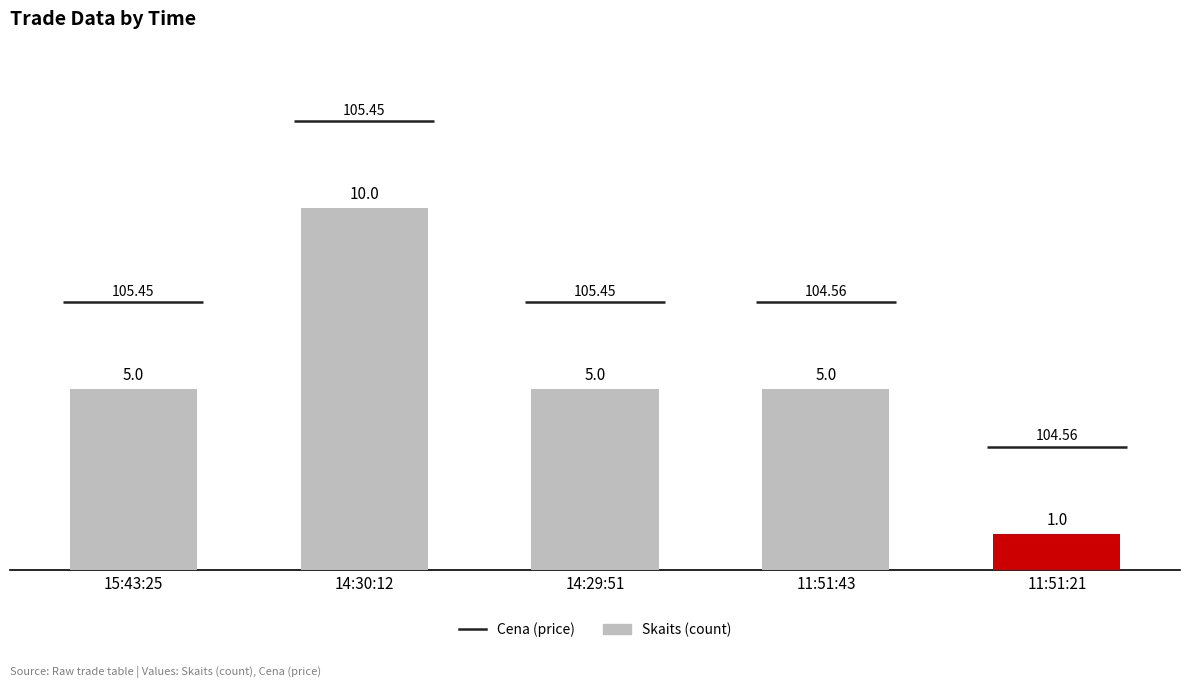

How many values are between 5 and 6?

3